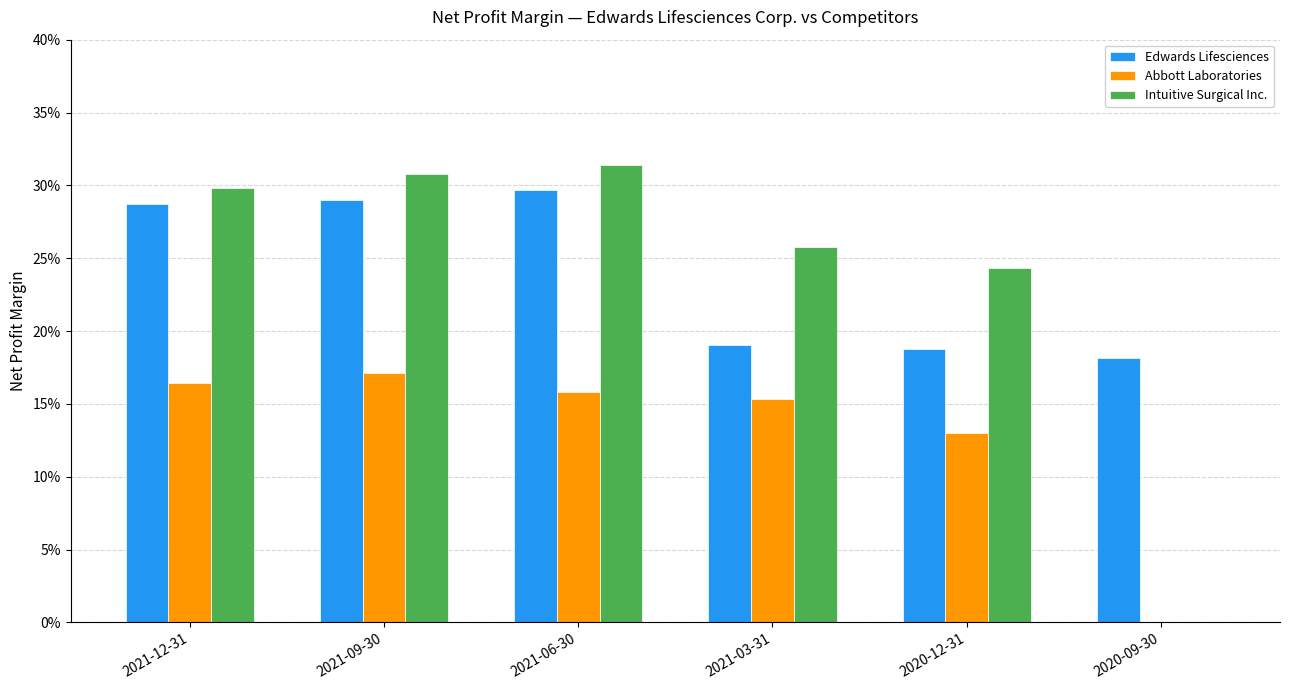

The Abbott Laboratories series shows 0.0 at 2020-09-30. True or false?

True